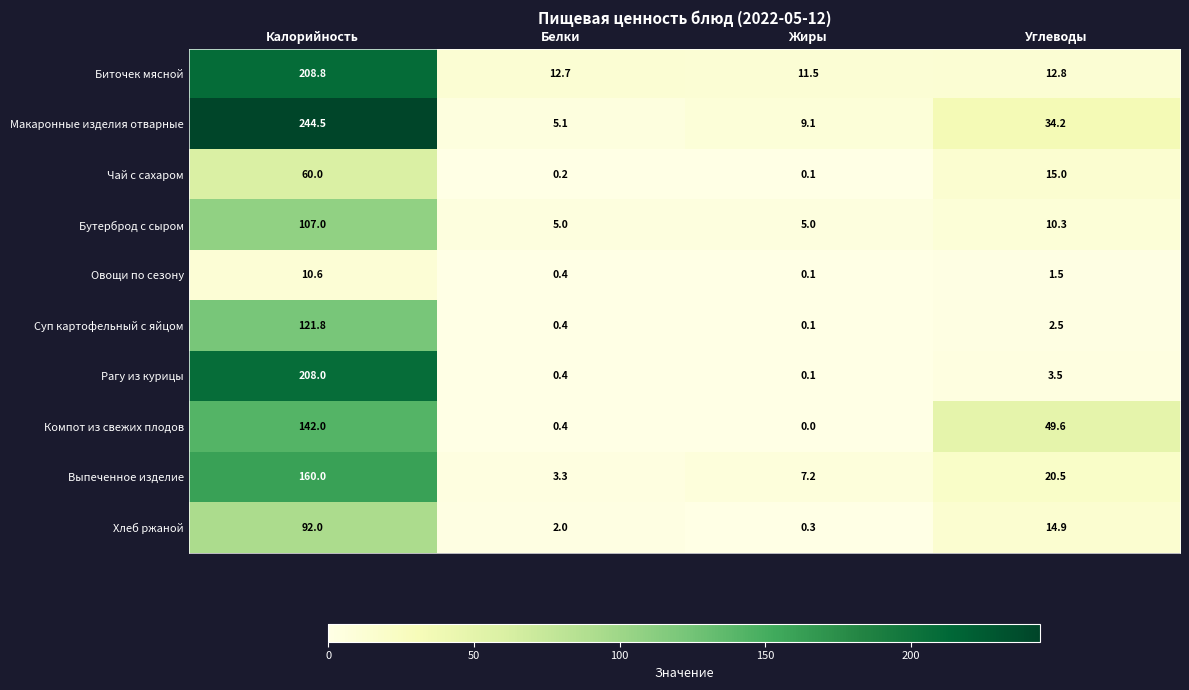

At how many categories does at least one series exceed 173?

1